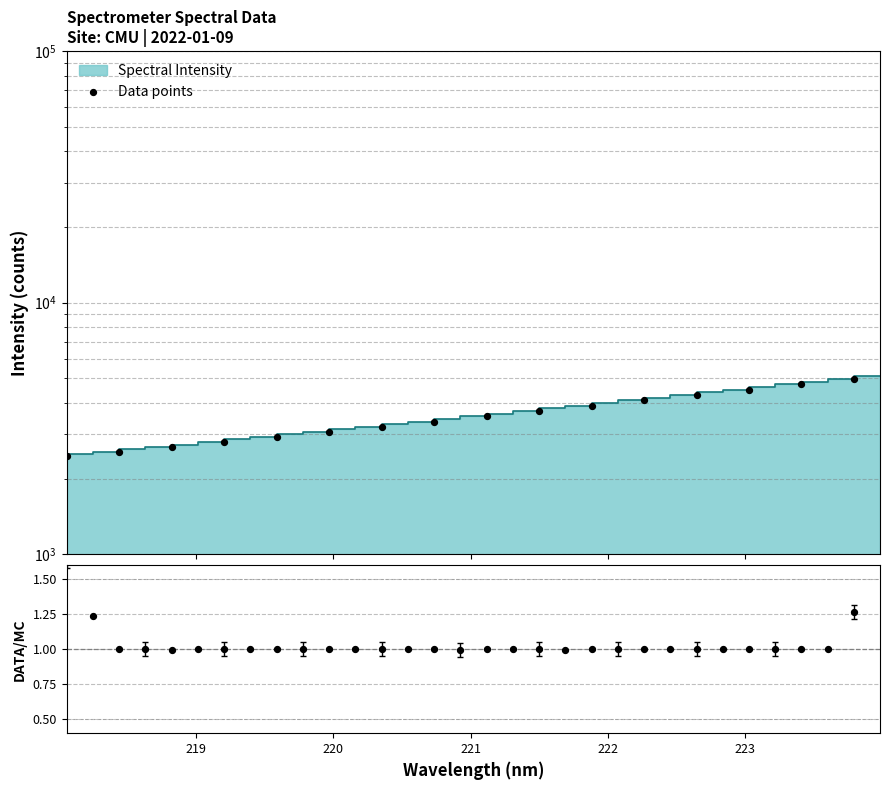

Approximately how many times larger is the value at 221.3083 compared to 219.2067?

1.3